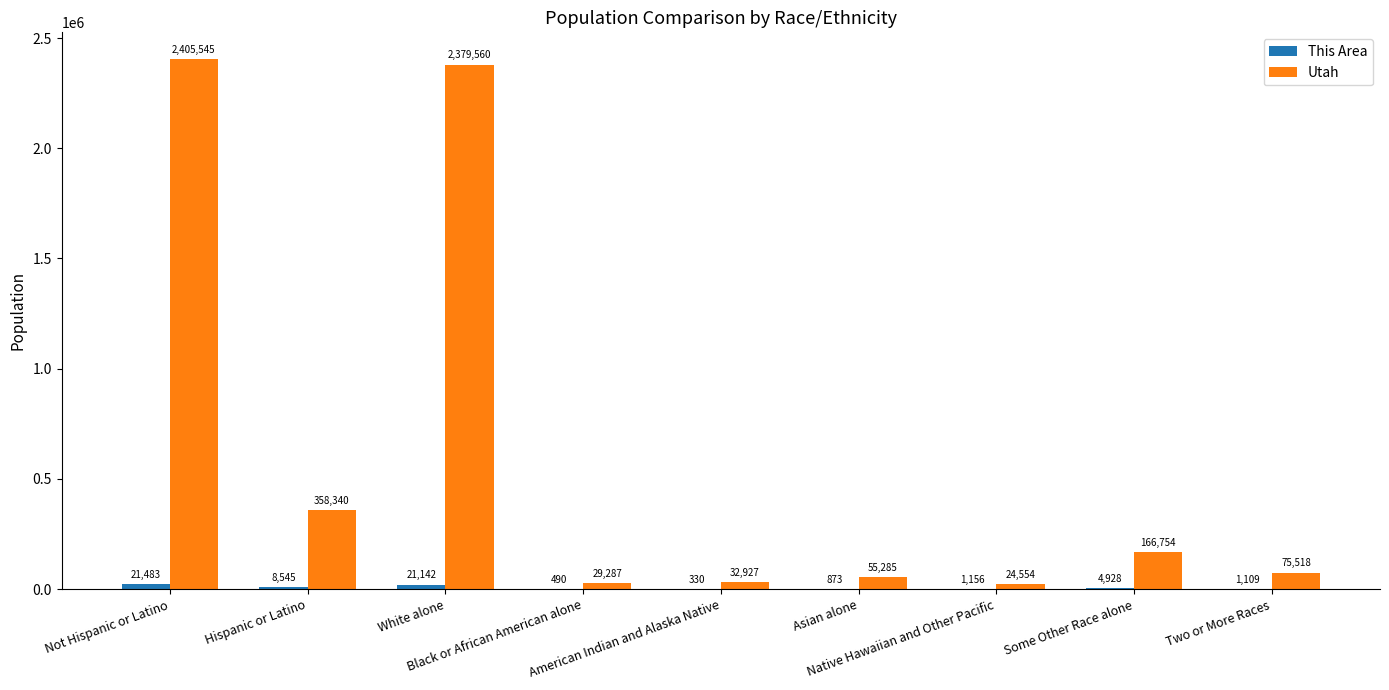

What is the total value across all series at White alone?

2400702